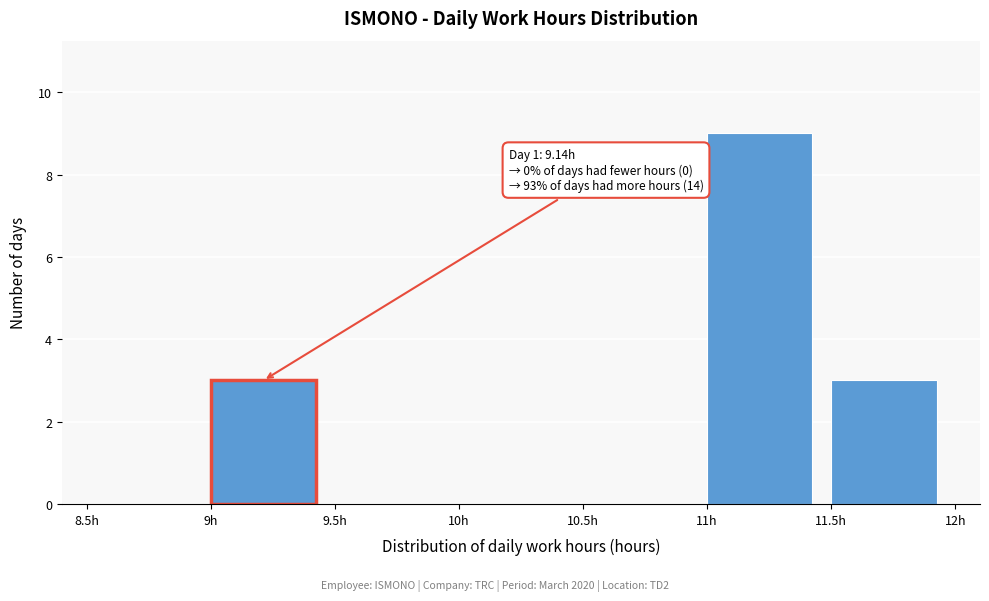

Which range on the x-axis has the tallest bar?

11.0 to 11.5